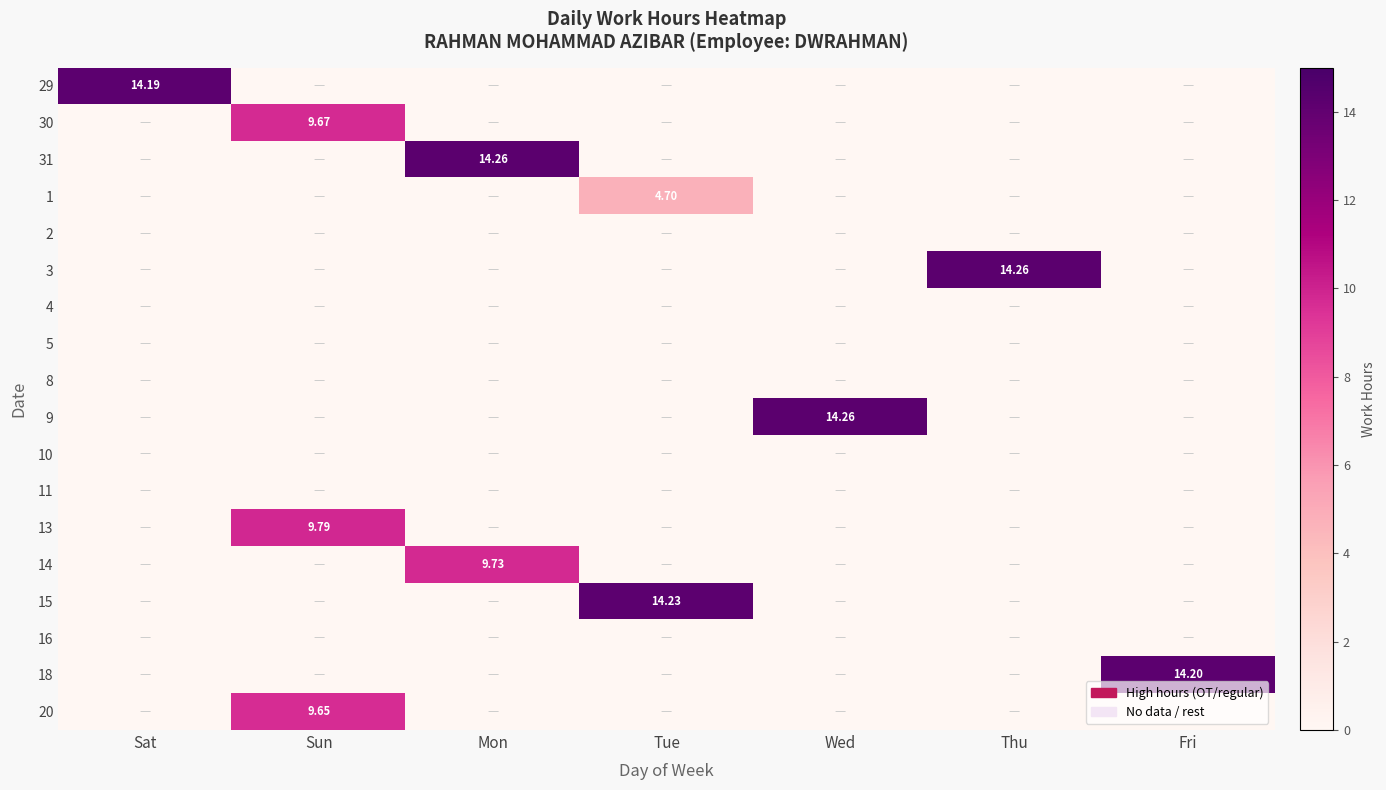

The value of 3 at Wed is -7.2. True or false?

False